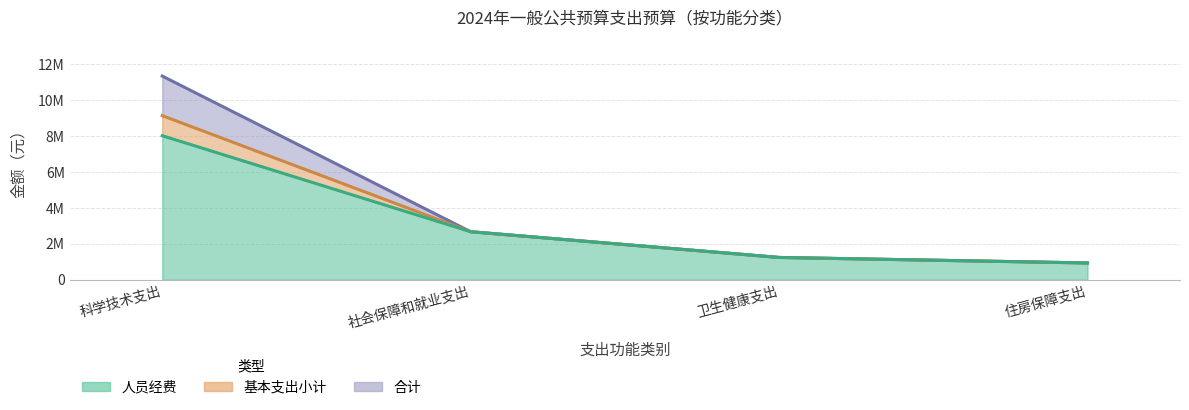

List the labels in order of 基本支出小计 value, smallest first.

住房保障支出, 卫生健康支出, 社会保障和就业支出, 科学技术支出